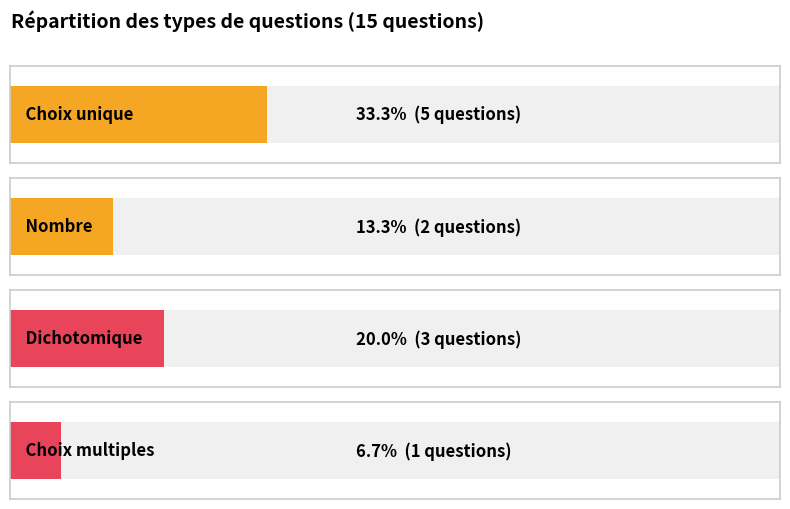

Between 5 and Nombre, which is larger?

5